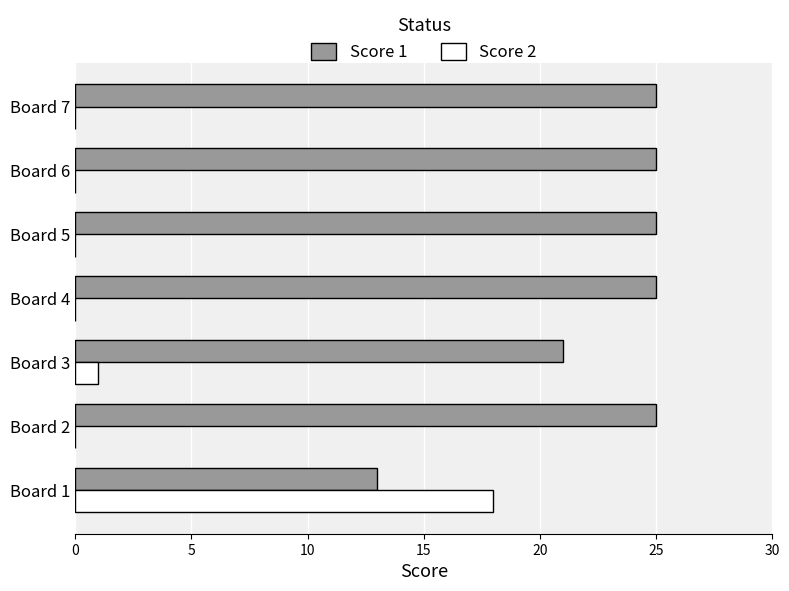

The value of Score 2 at Board 2 is 0. True or false?

True